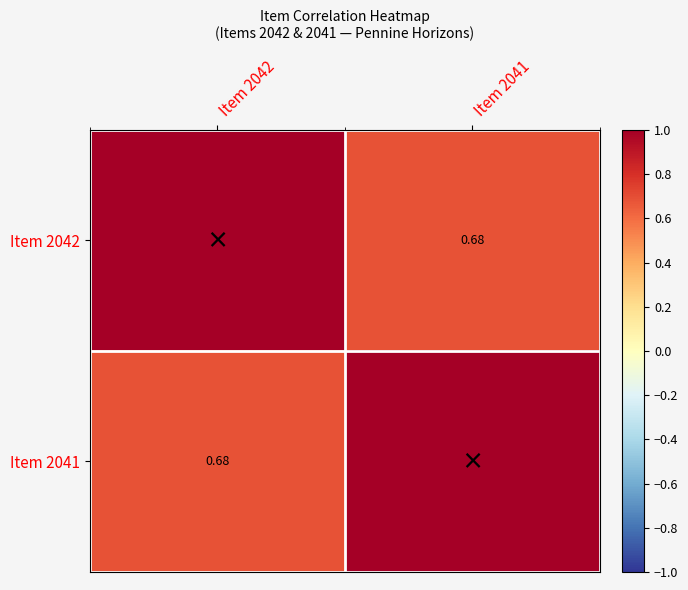

What is the average value of the Item 2042 series?

0.8